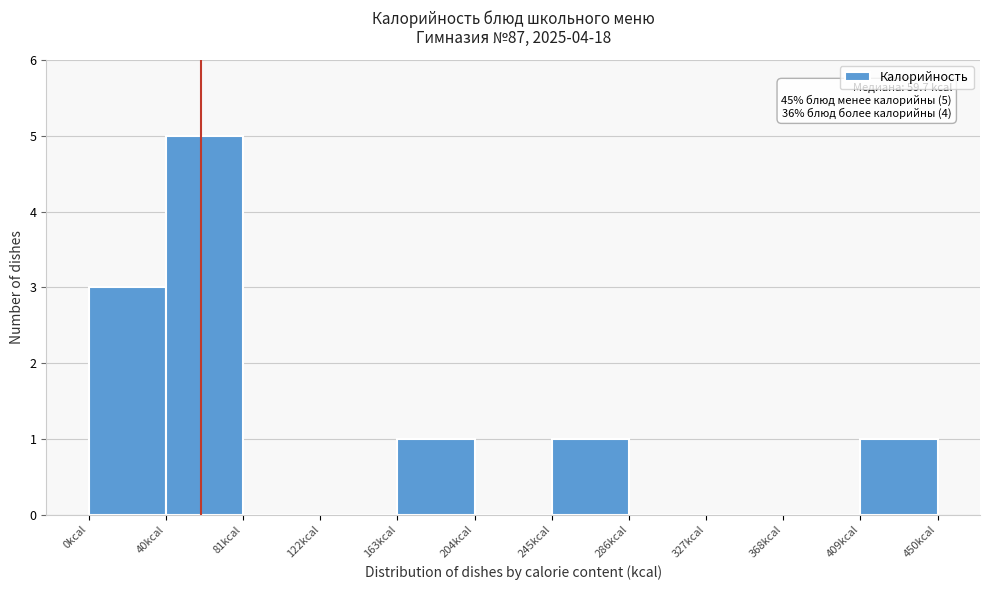

Which range on the x-axis has the tallest bar?

40 to 80